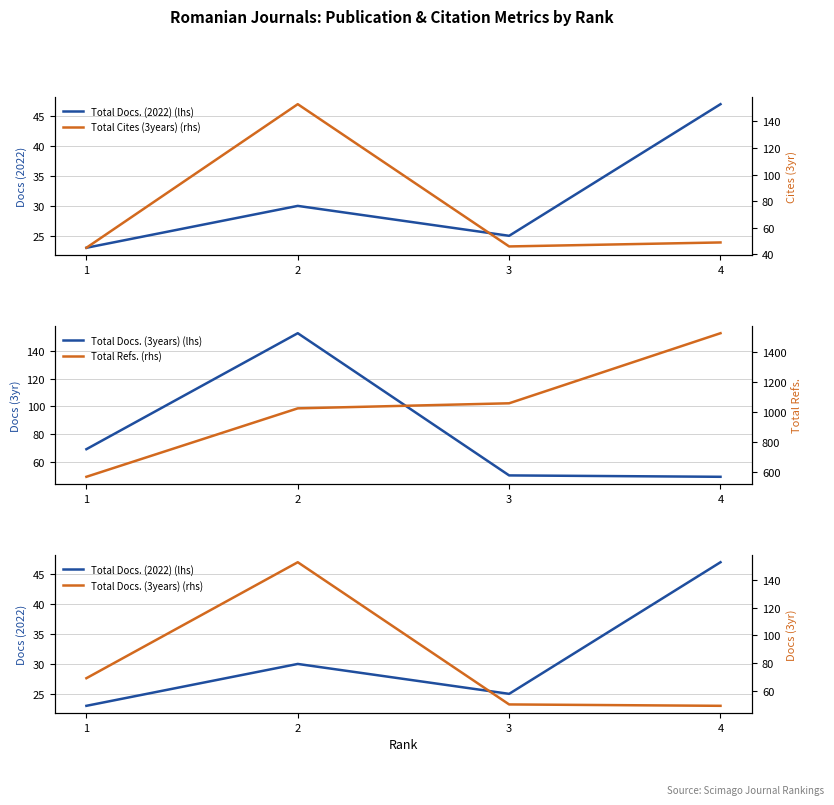

How many lines are shown in the chart?

5